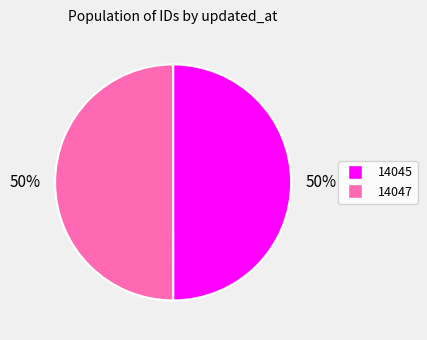

To the nearest percent, what is the average slice percentage?

50%